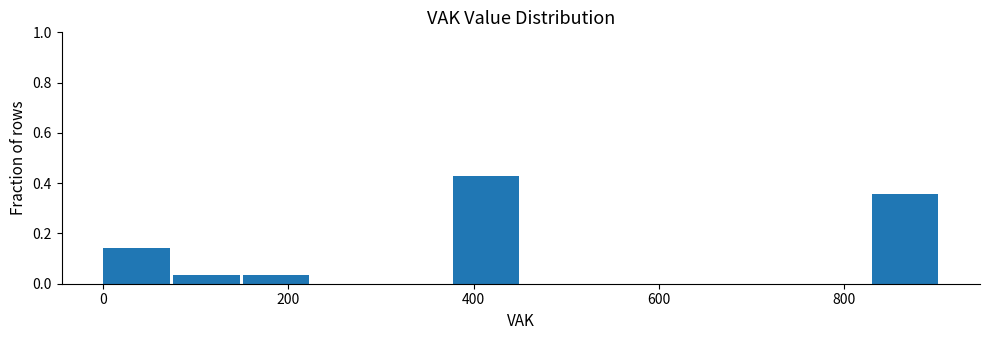

Around what value on the x-axis is the tallest bar? Give the approximate position of its centre, as read against the axis.

420